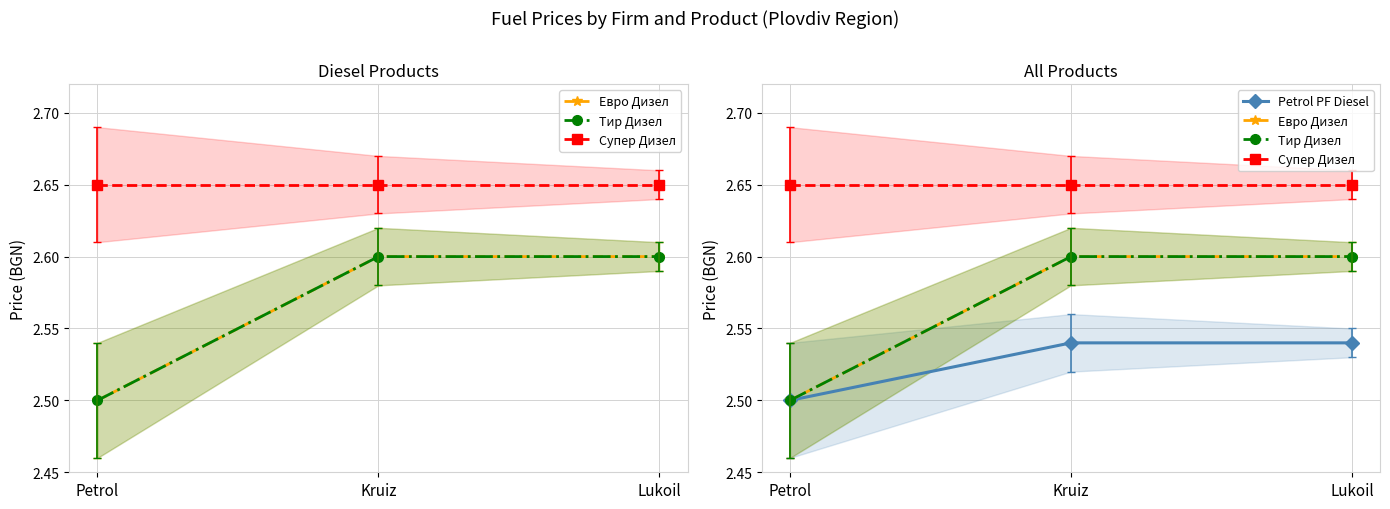

Is the value of Евро Дизел at Lukoil greater than the value of Petrol PF Diesel at Petrol?

Yes